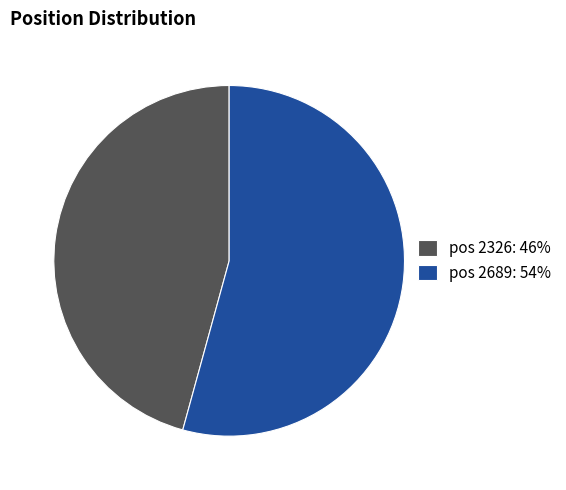

Count the number of slices in the pie.

2